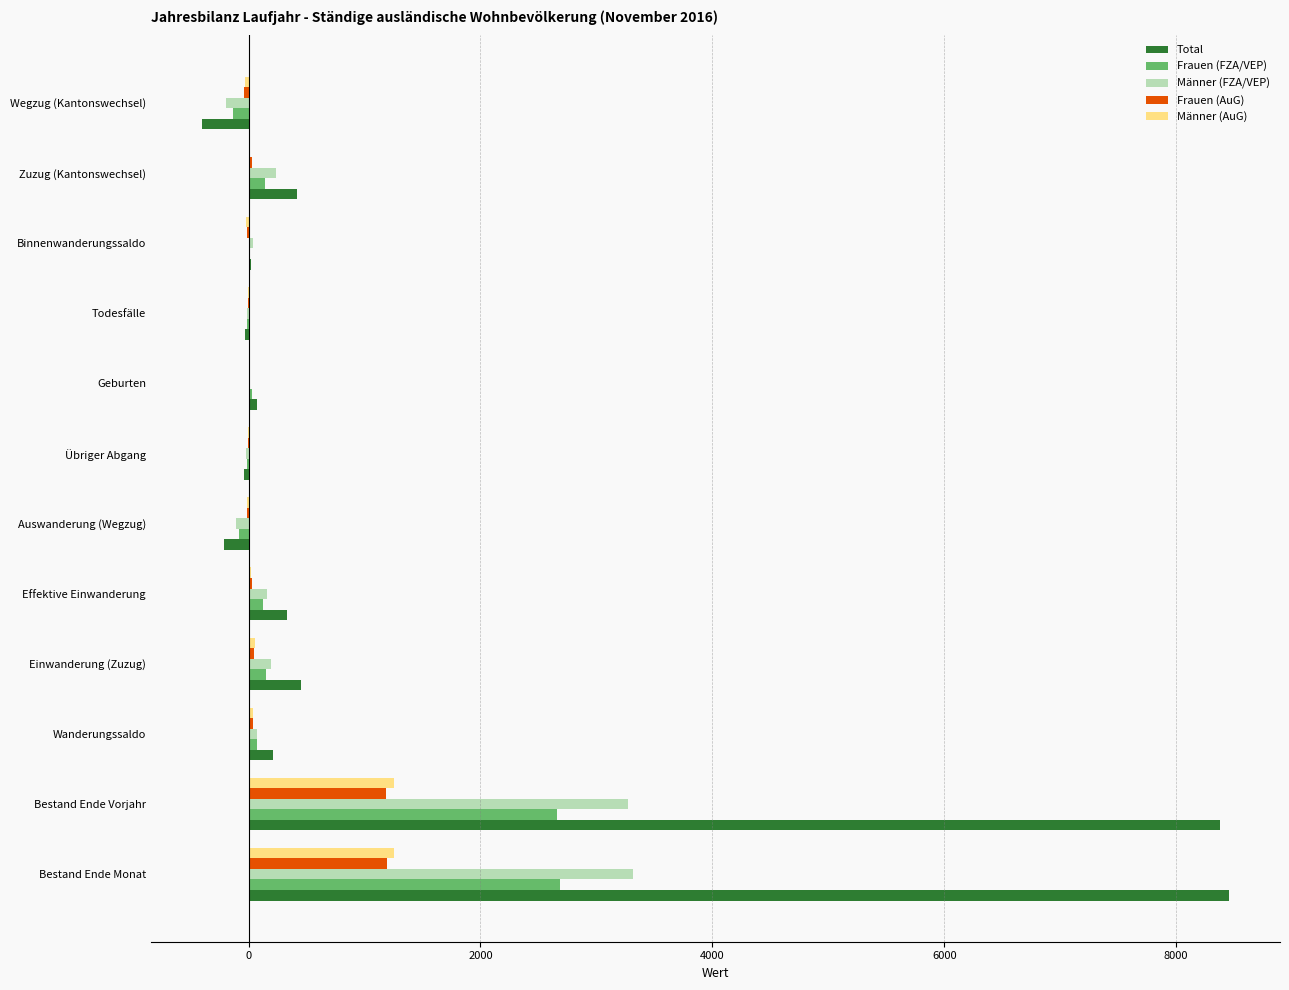

What is the highest value of the Männer (FZA/VEP) series?

3319